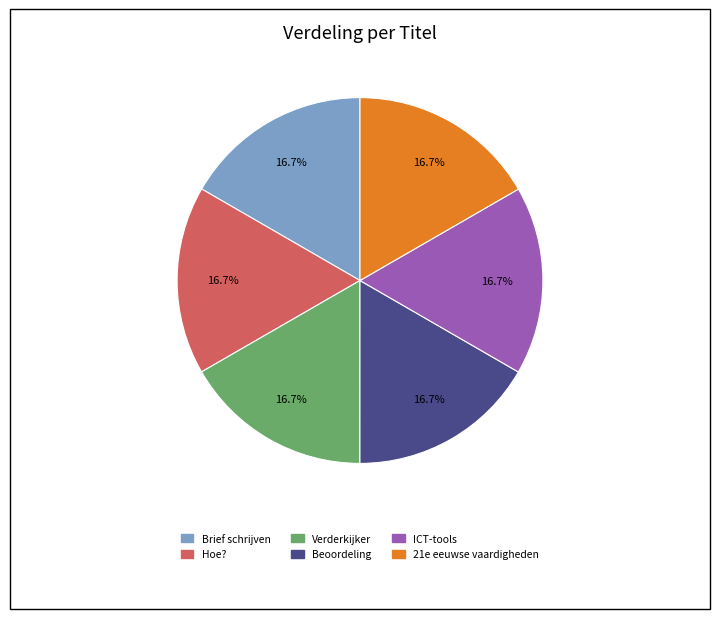

What percentage is the Hoe? slice, to the nearest percent?

17%